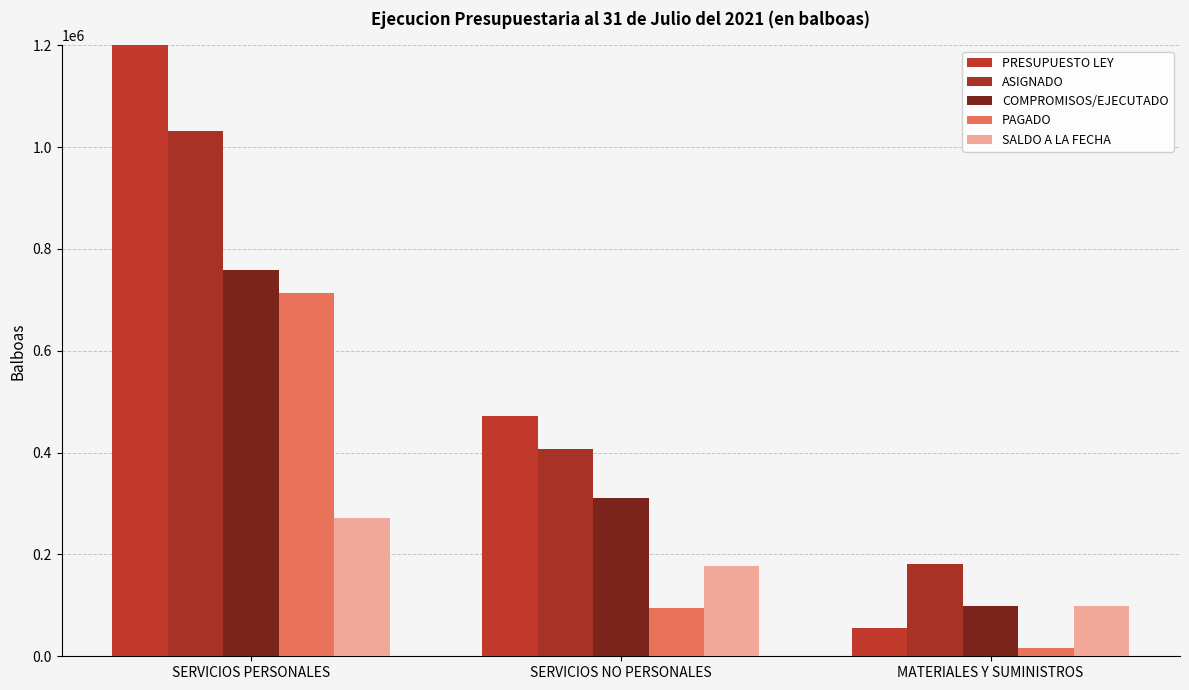

At how many categories does at least one series exceed 1344009?

1